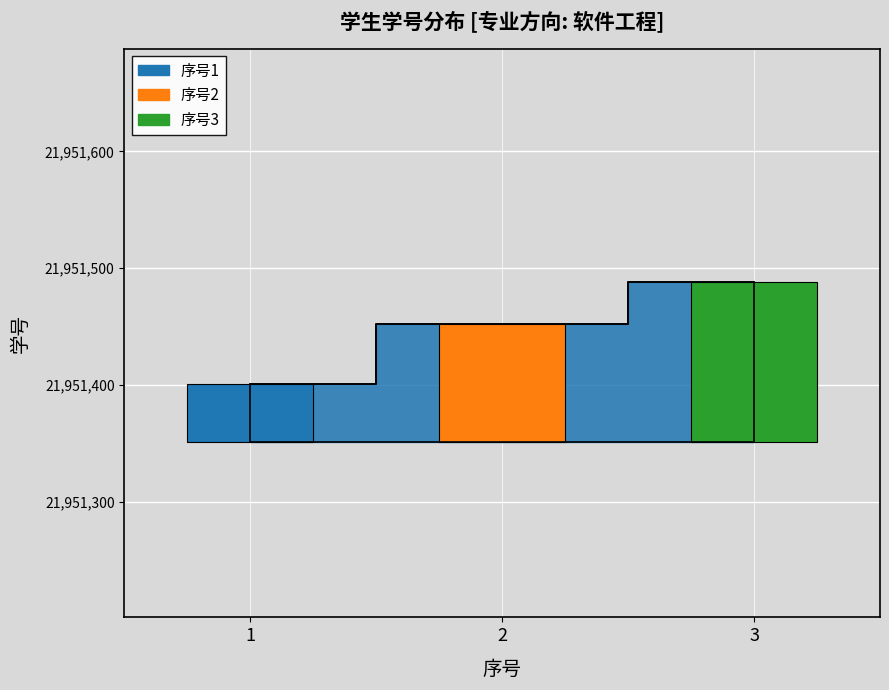

Rank the categories by value from lowest to highest.

1, 2, 3